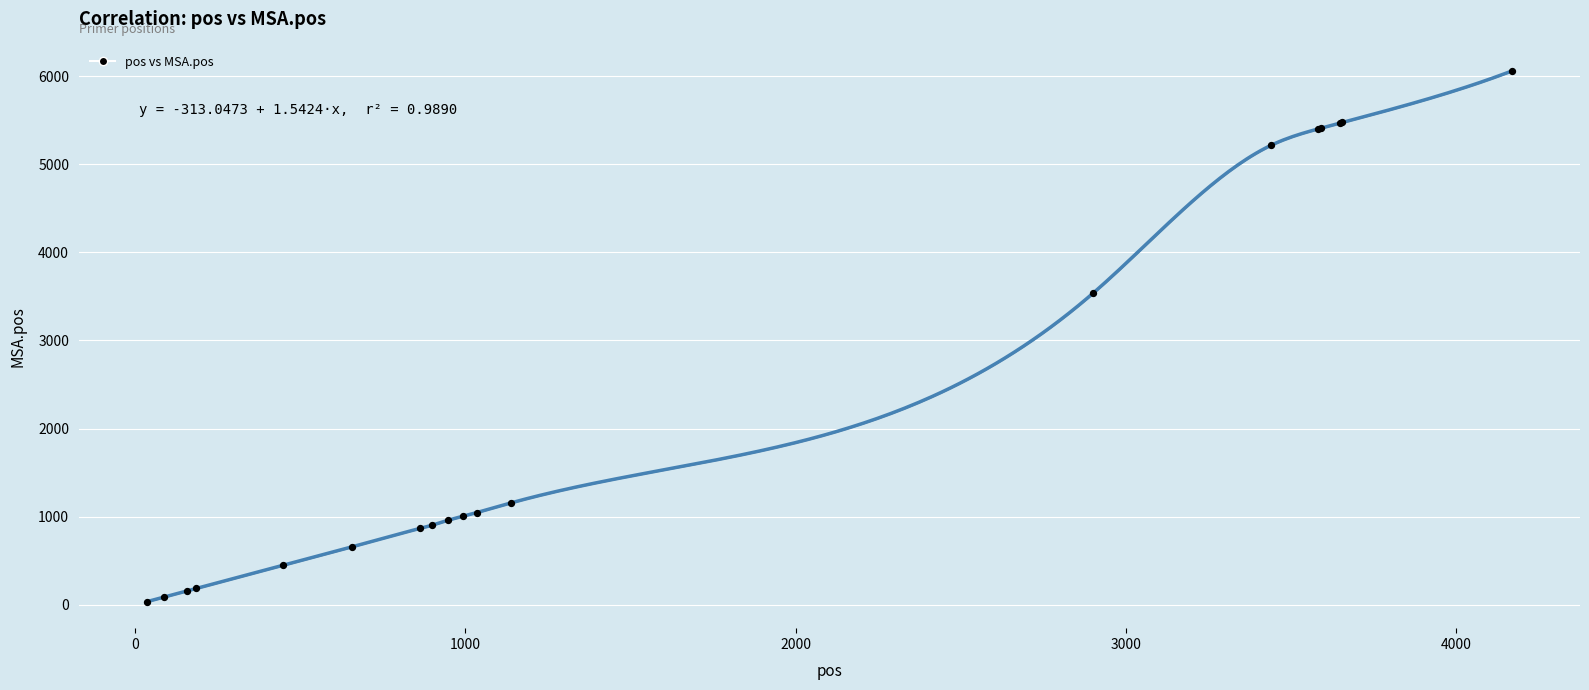

What Y value in the scatter plot is closest to 3047?

3537